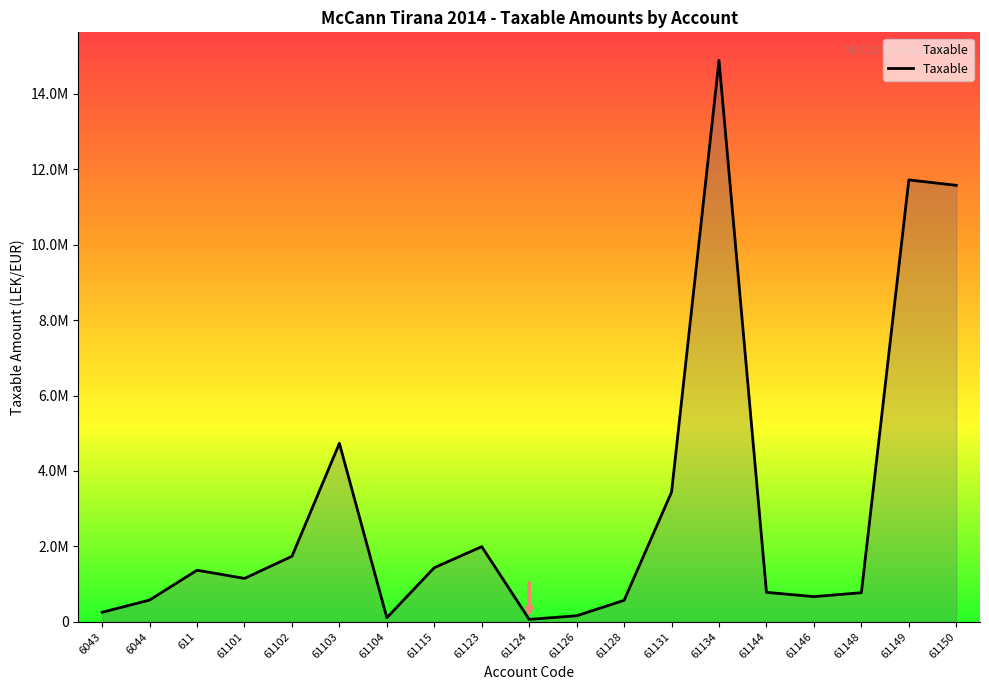

Which category has the lowest value across all series?

61124